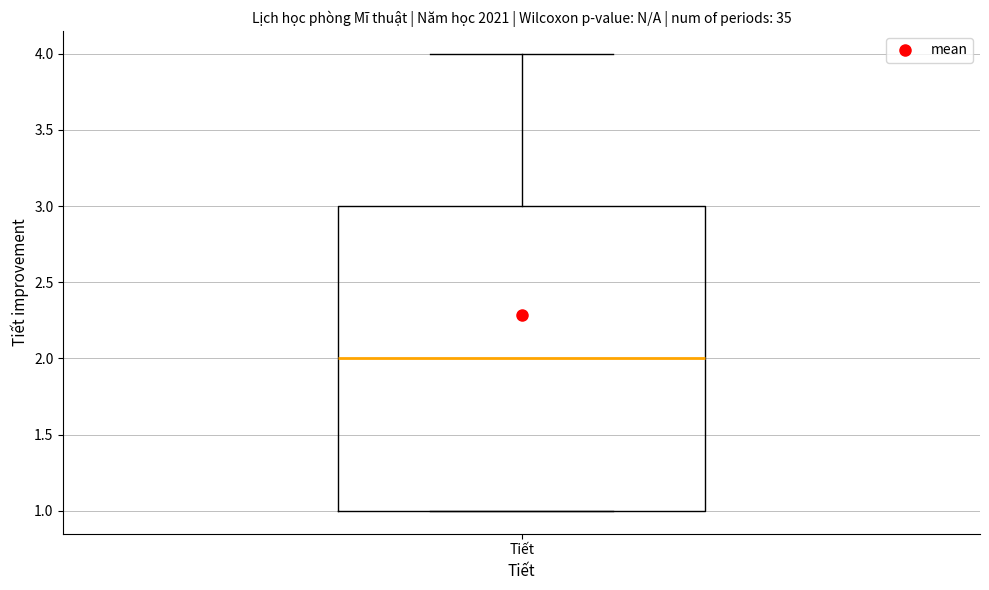

Where is the upper edge of the box for Tiết on the y-axis? The values are not printed on the chart, so give them approximately, as read against the axis.

3